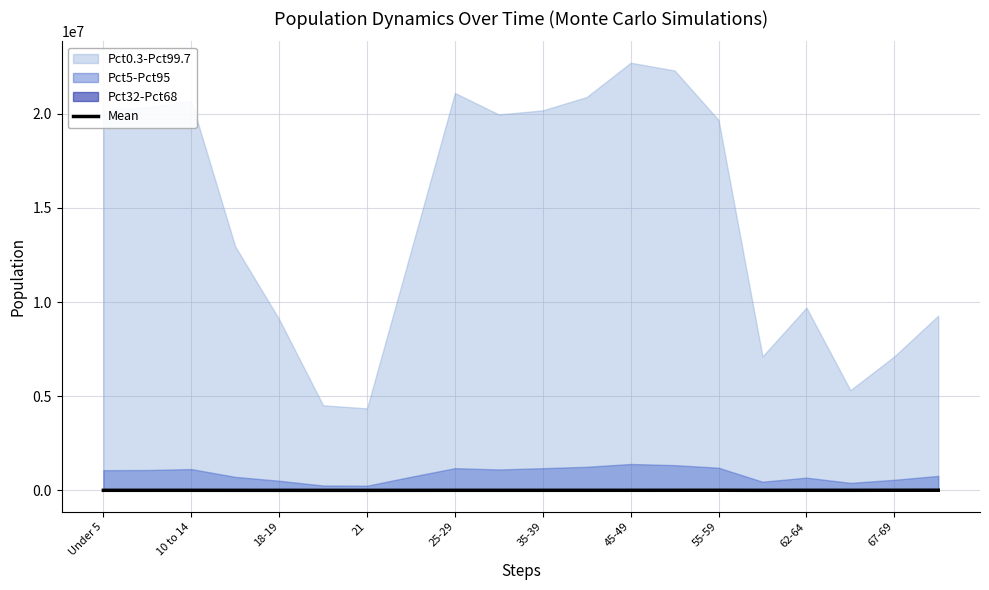

What is the sum of all values?

62024.0